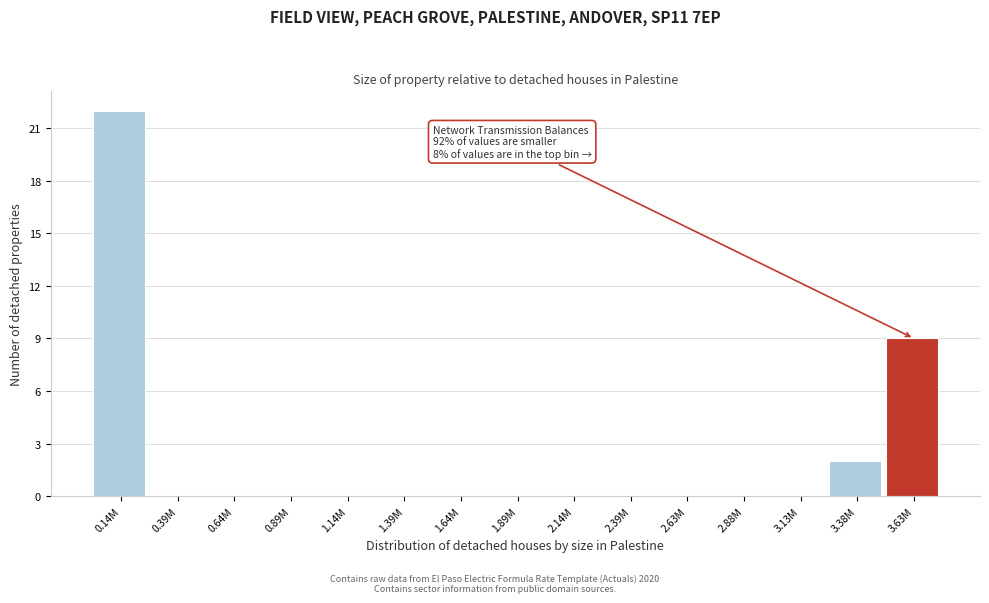

Reading left to right, extract all data points from this chart.

0.14M=22	0.39M=0	0.64M=0	0.89M=0	1.14M=0	1.39M=0	1.64M=0	1.89M=0	2.14M=0	2.39M=0	2.63M=0	2.88M=0	3.13M=0	3.38M=2	3.63M=9